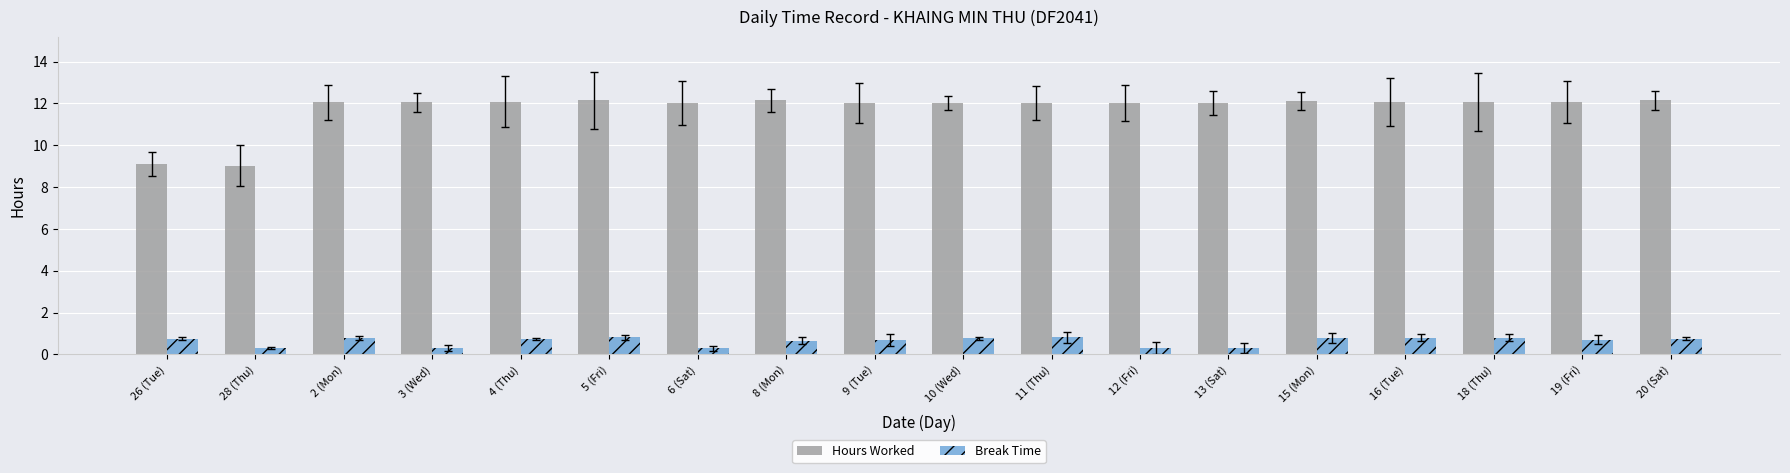

Which series has the largest total across all categories?

Hours Worked